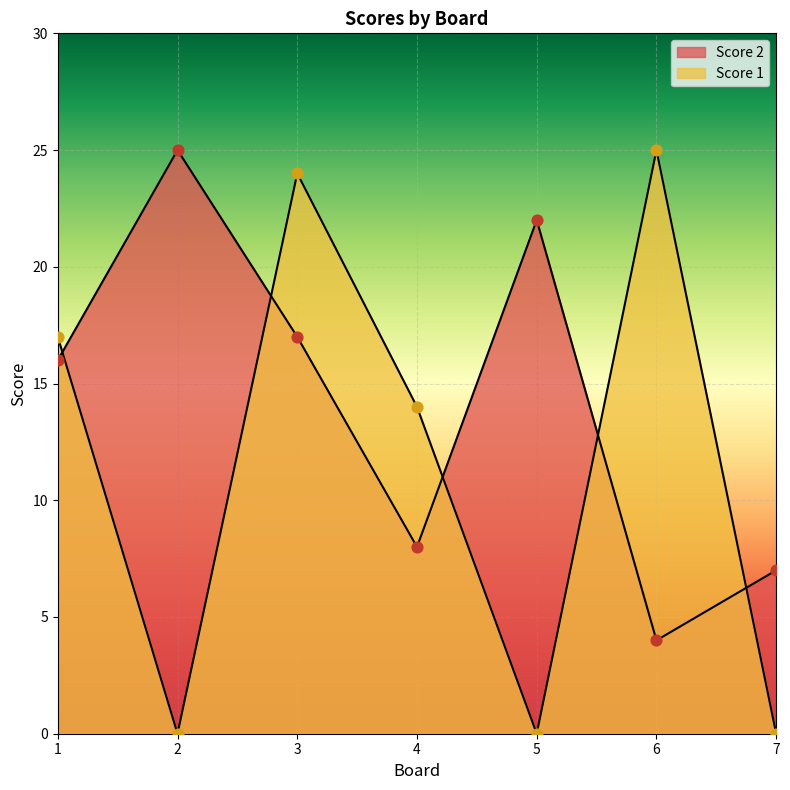

What is the total value across all series at 1?

33